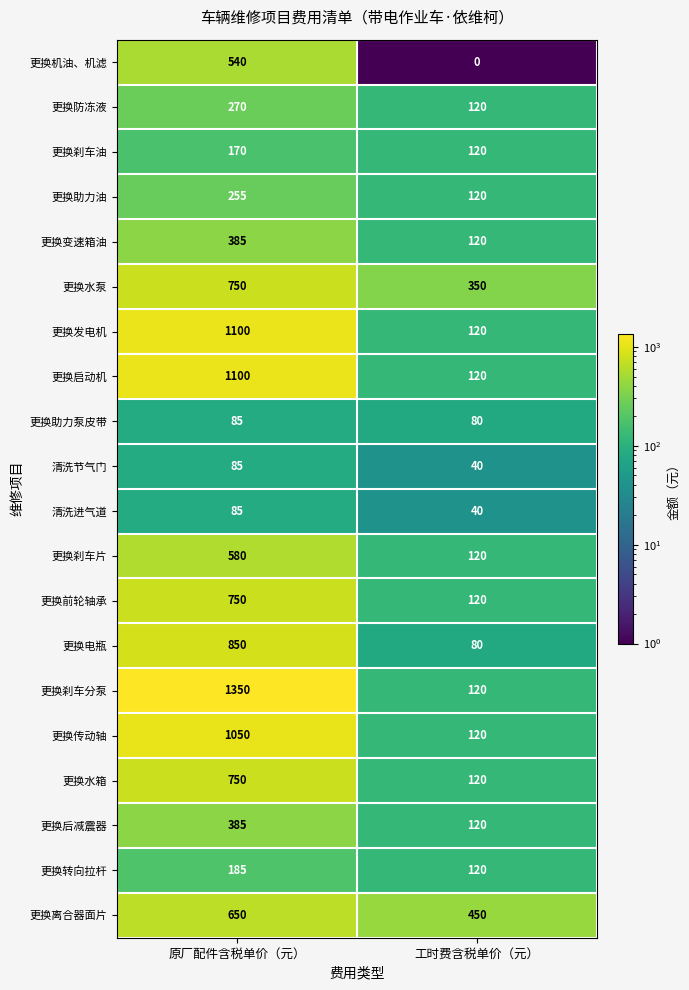

What is the total value across all series at 工时费含税单价（元）?

2600